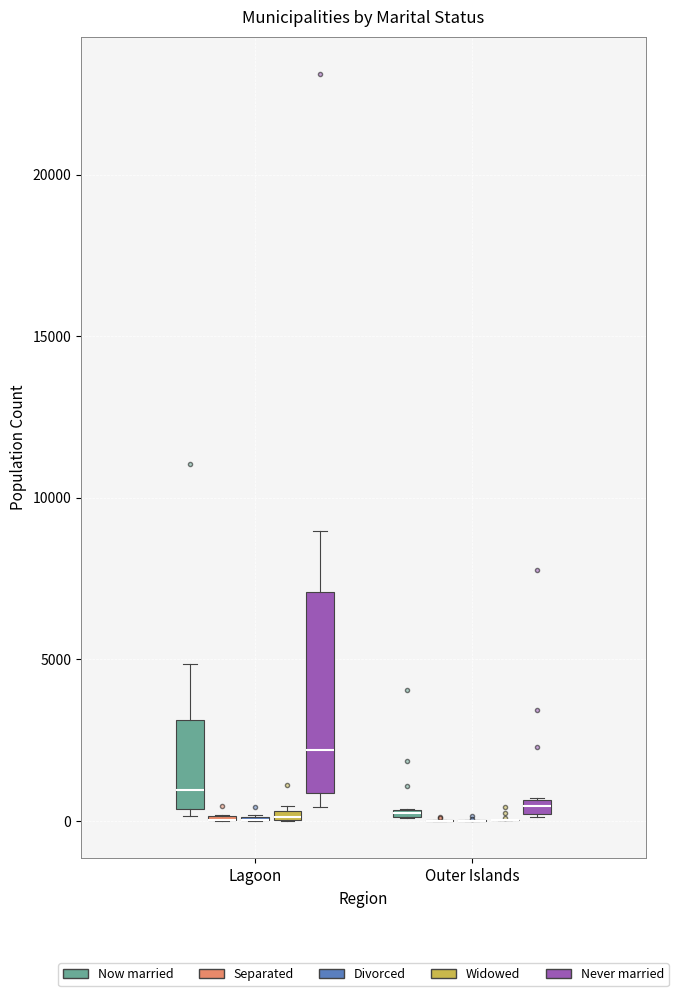

Comparing the boxes themselves (not the whiskers), which one is the tallest?

Lagoon (Never married)